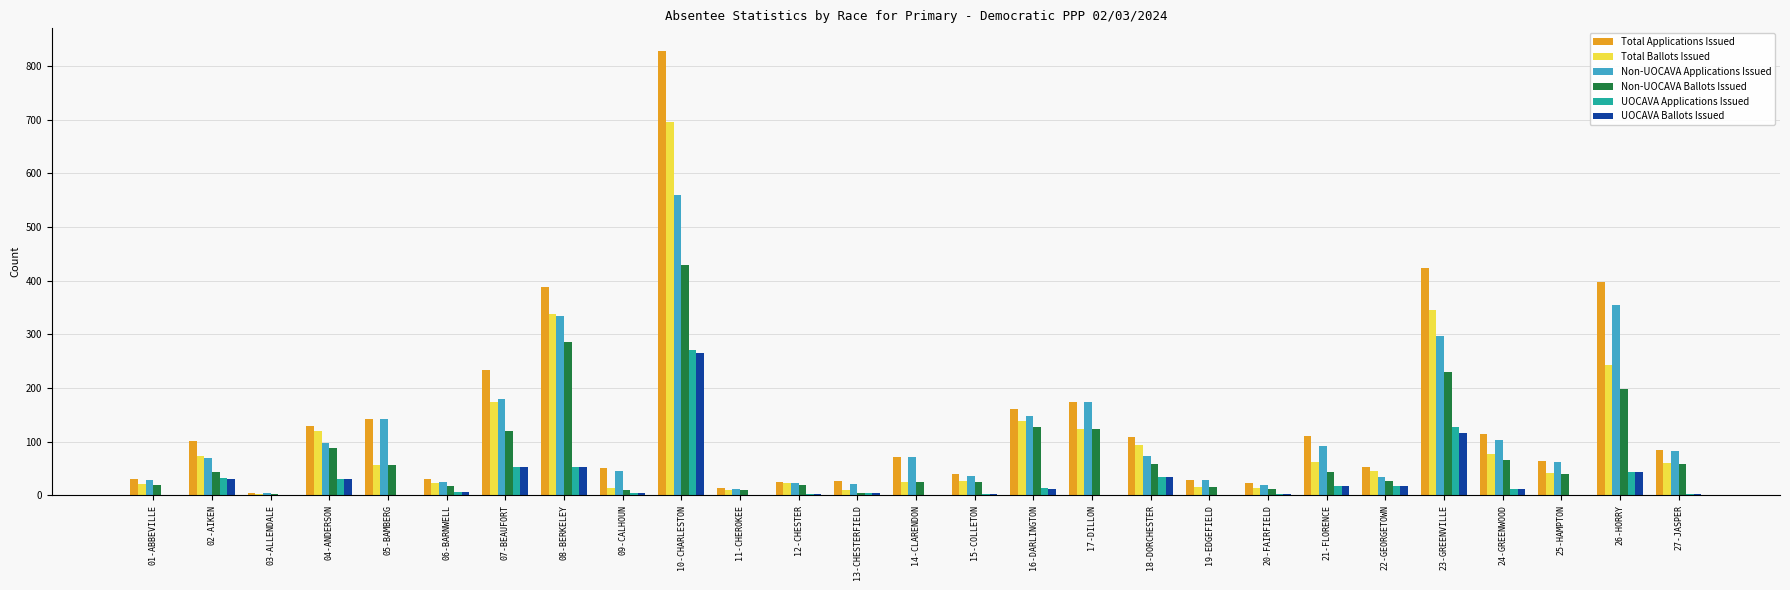

At which label is UOCAVA Applications Issued closest to 135?

23-GREENVILLE